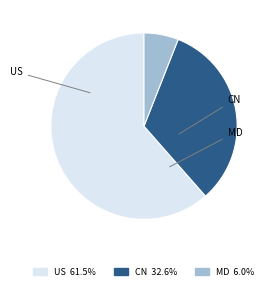

What is the largest slice in the pie chart?

US